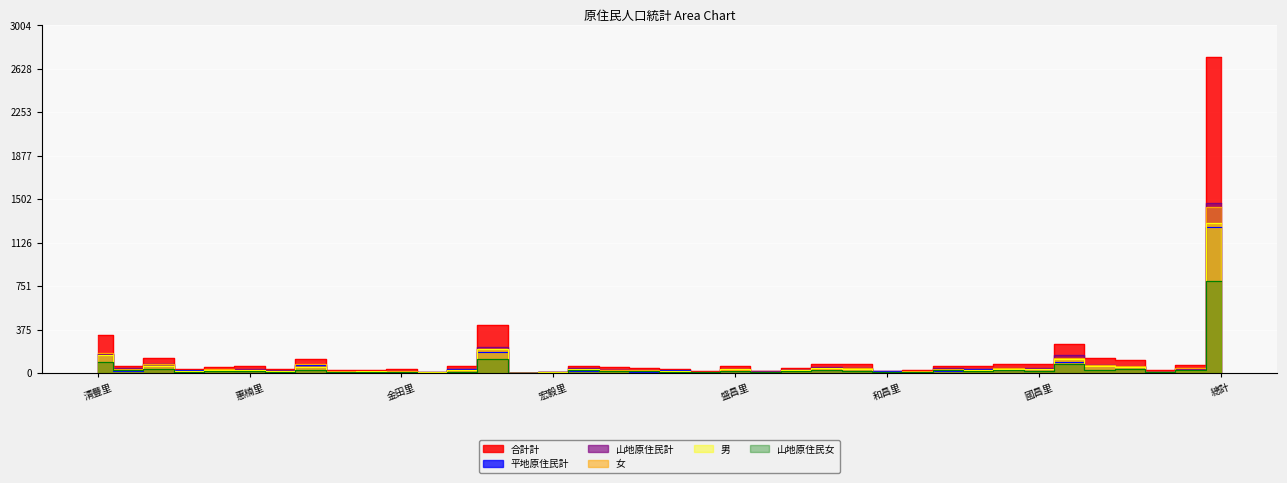

What position from the left is 中興里?

36